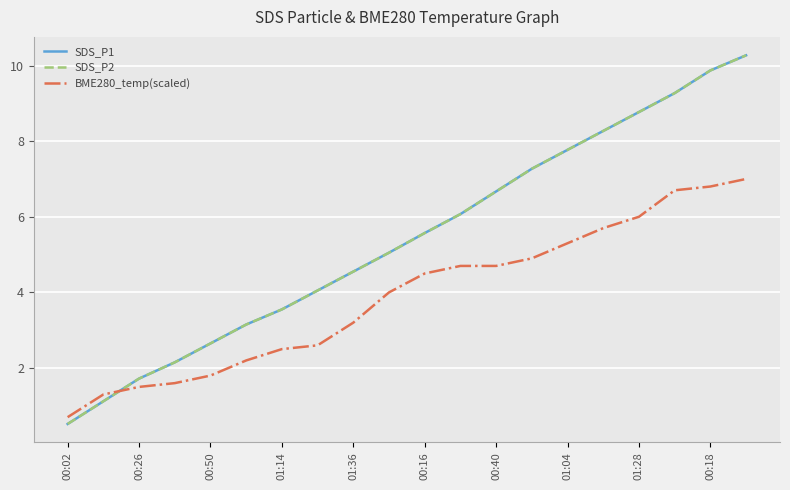

Does the chart have visible grid lines?

Yes